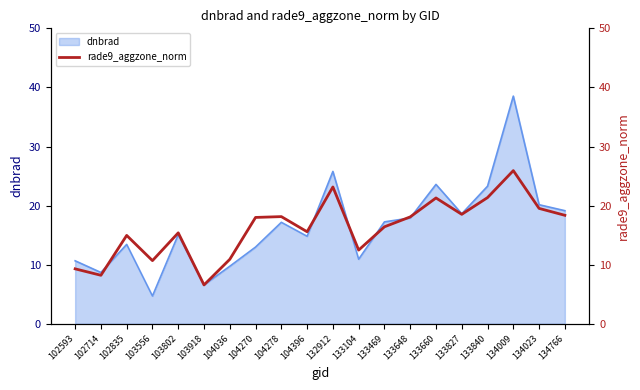

What is the sum of the values at 102593 and 104270?

27.3